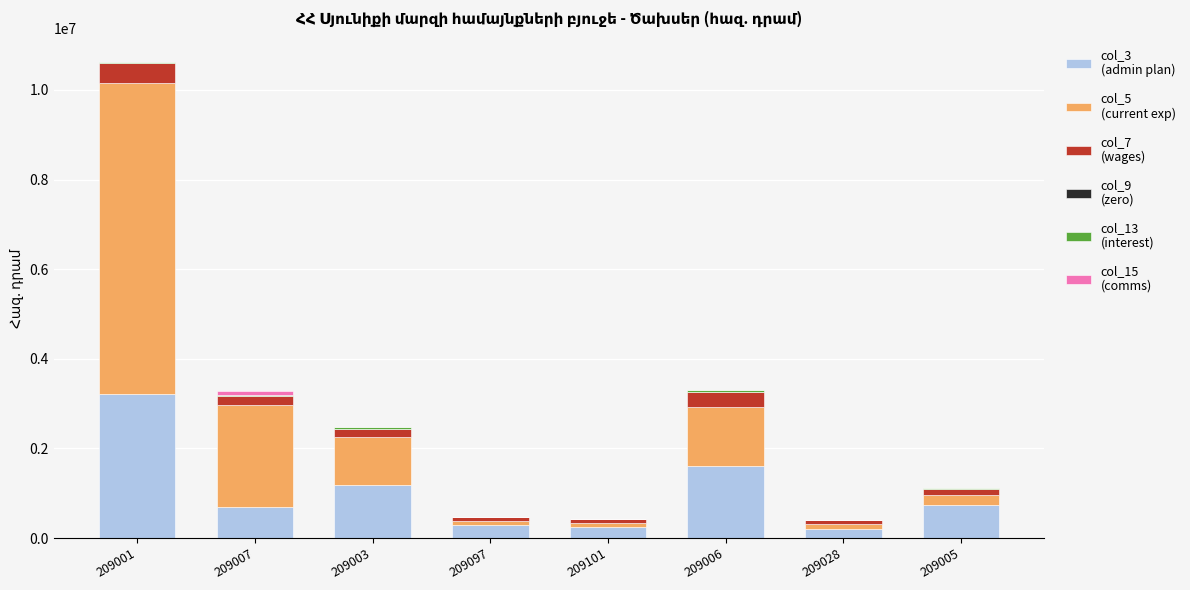

At which category is the sum across all series the highest?

209001